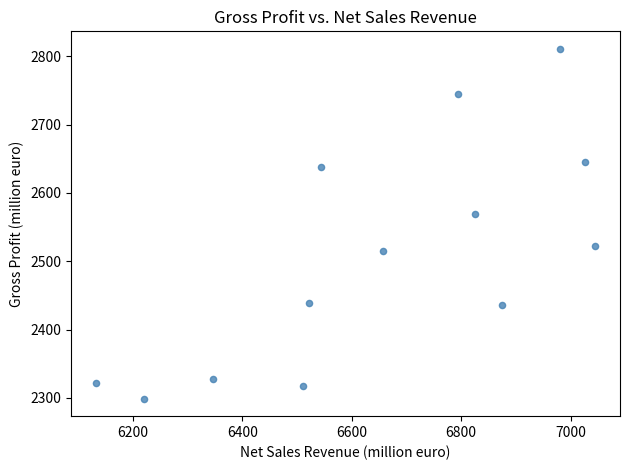

What Y value in the scatter plot is closest to 2554?

2569.6